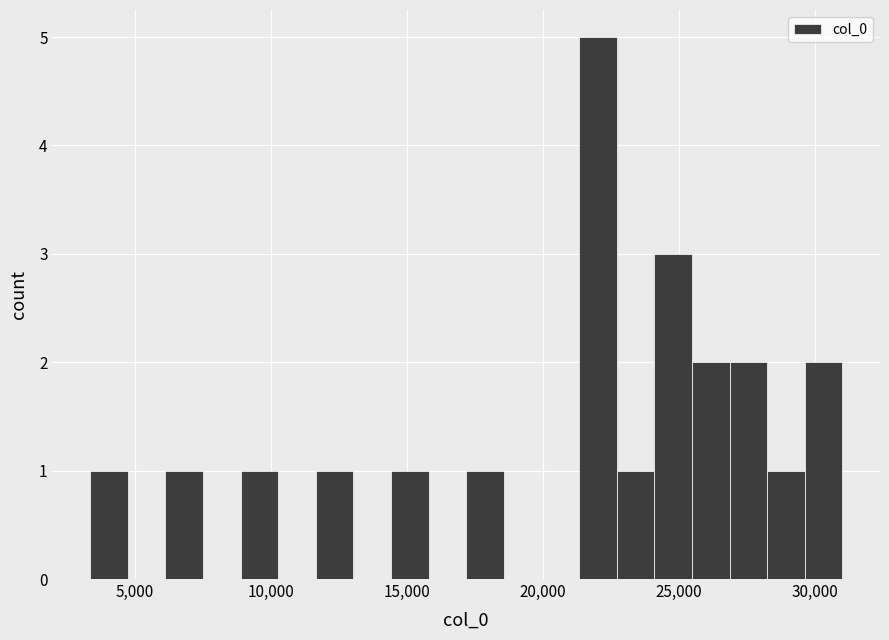

Around what value on the x-axis is the tallest bar? Give the approximate position of its centre, as read against the axis.

22000